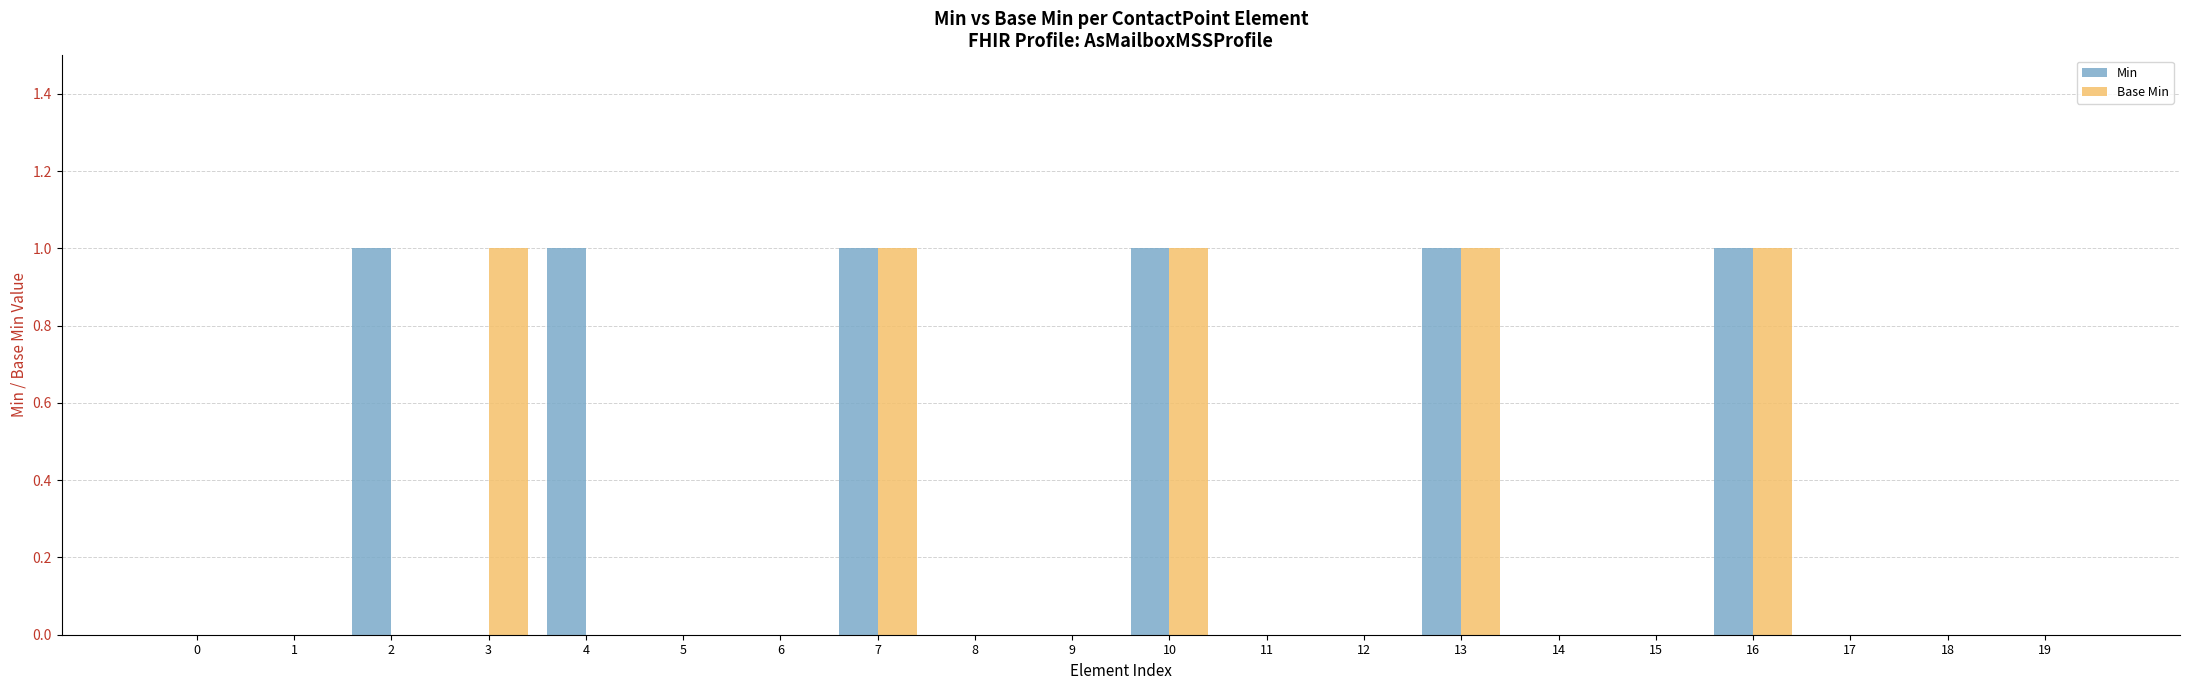

What is the sum of all Min values?

6